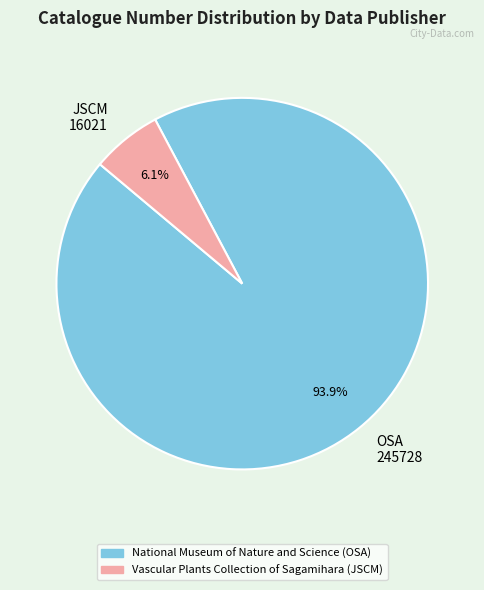

To the nearest percent, what percentage of the pie is Vascular Plants Collection of Sagamihara (JSCM)?

6%